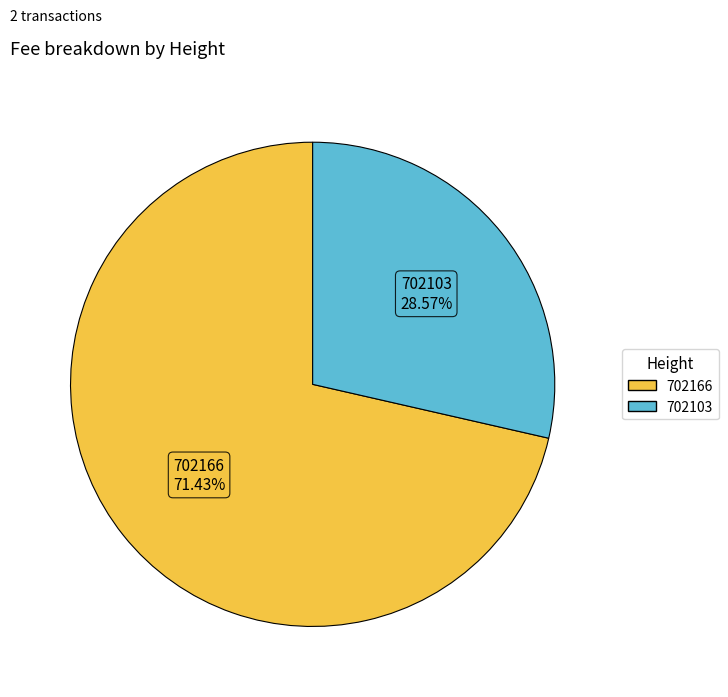

Rank the categories by value from highest to lowest.

702166, 702103